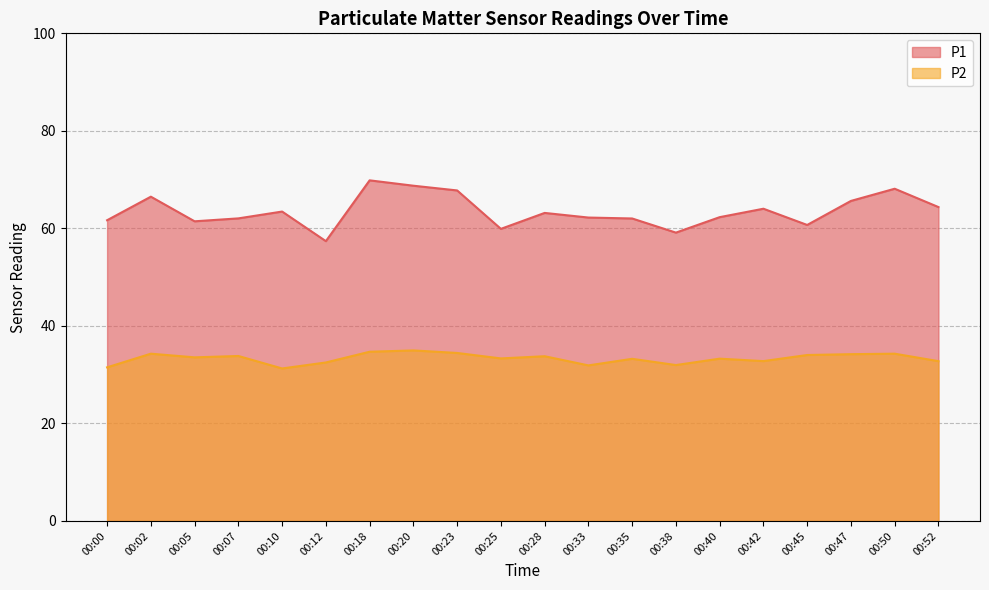

True or false: P2 has a value of 35.0 at 00:20.

True